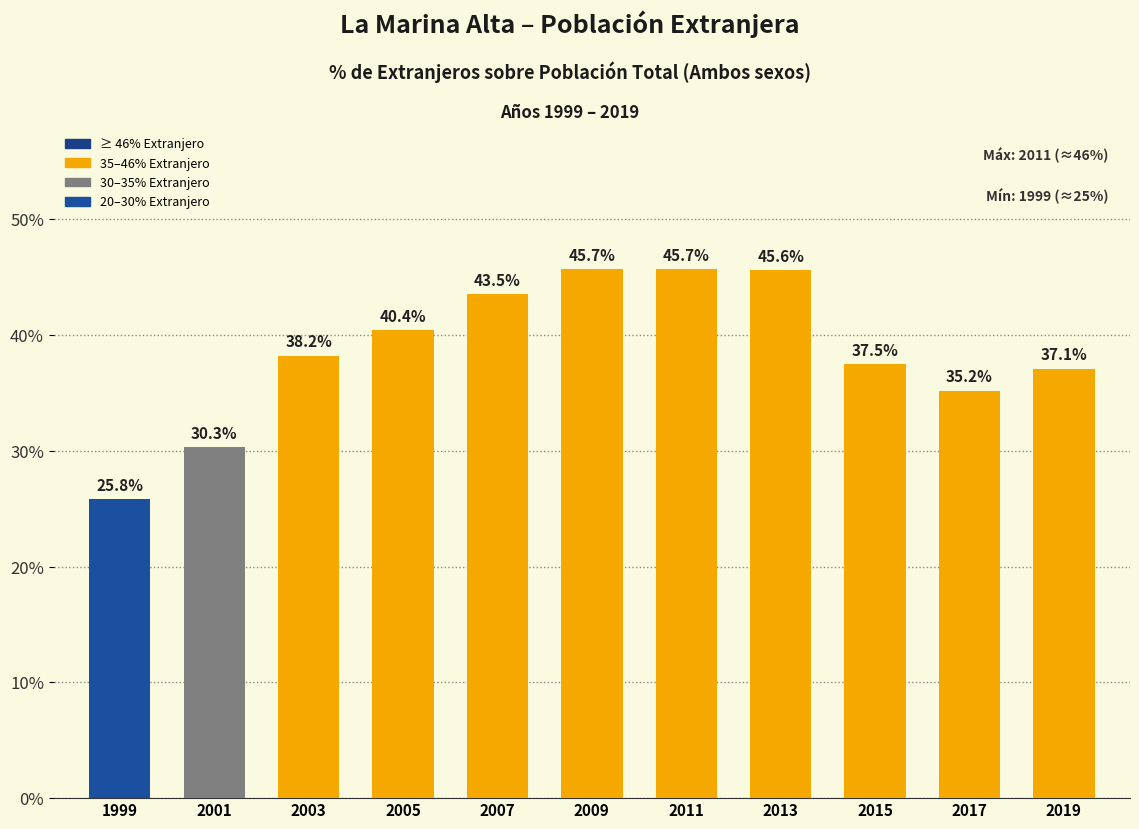

What value does the data have at 2017?

35.2